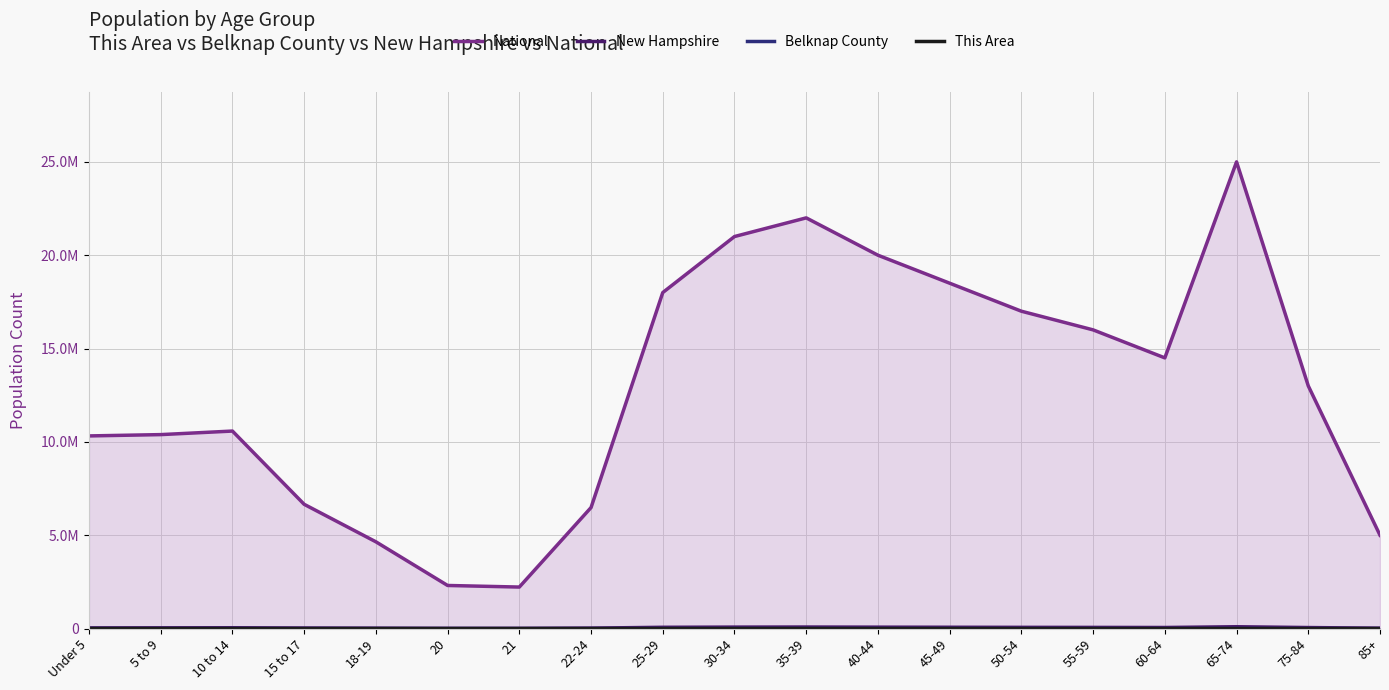

Which series changed the most between 30-34 and 75-84?

National